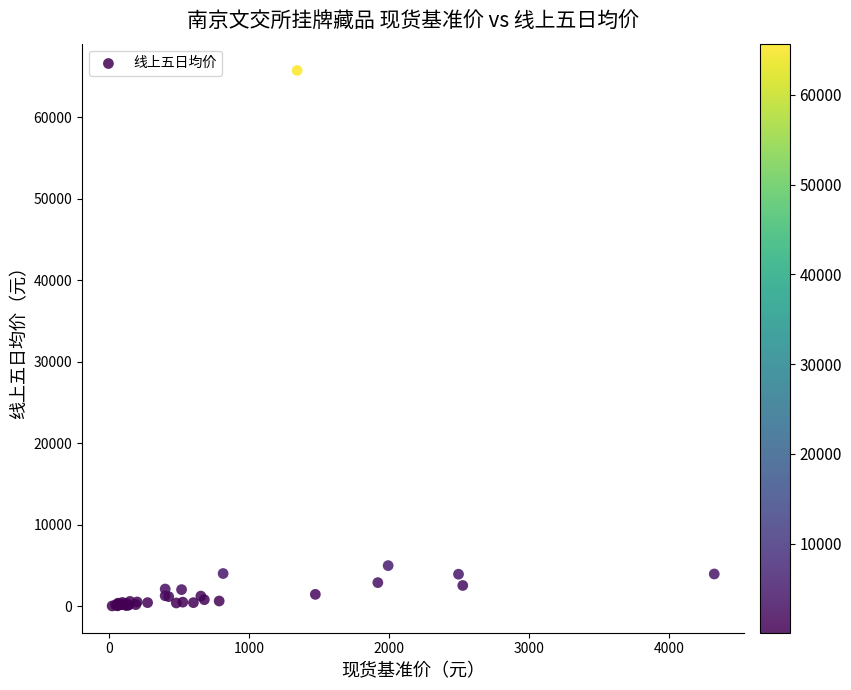

What Y value in the scatter plot is closest to 32883?

5000.1